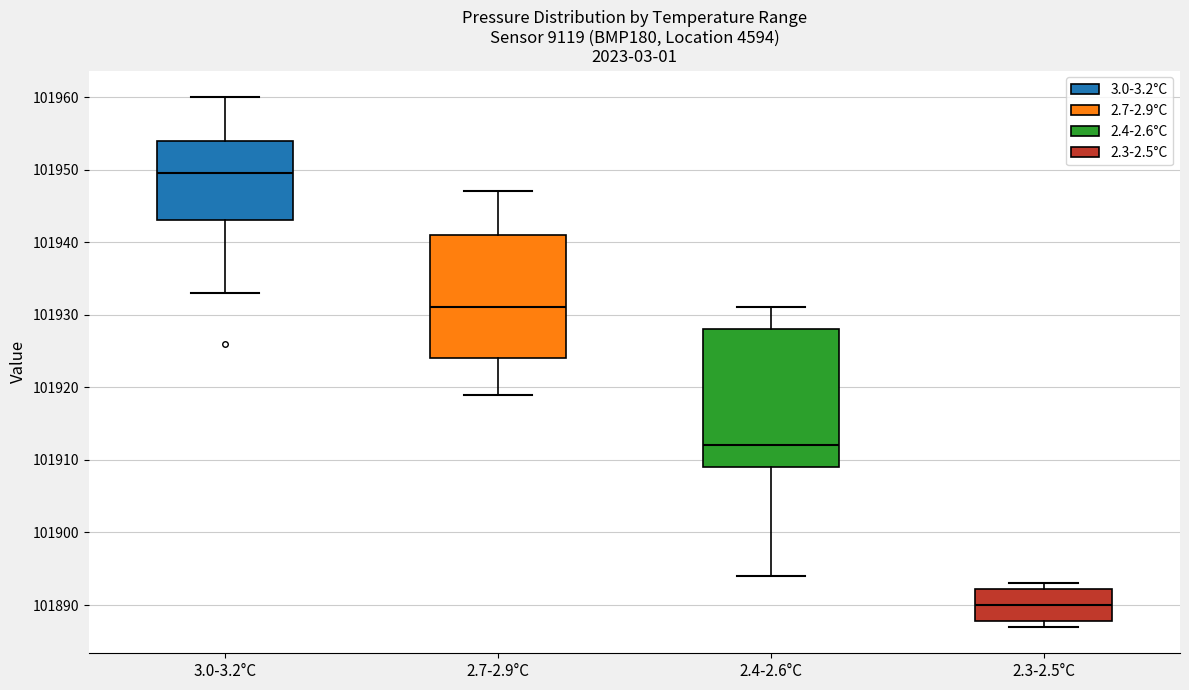

Reading left to right, transcribe this box plot: for each box, give where its median line is, the range the box spans, and where its two whiskers end, as read against the y-axis. The values are not printed on the chart, so give them approximately, as read against the axis.

3.0-3.2°C: median 101950, box 101943 to 101954, whiskers 101933 to 101960
2.7-2.9°C: median 101931, box 101924 to 101941, whiskers 101919 to 101947
2.4-2.6°C: median 101912, box 101909 to 101928, whiskers 101894 to 101931
2.3-2.5°C: median 101890, box 101888 to 101892, whiskers 101887 to 101893